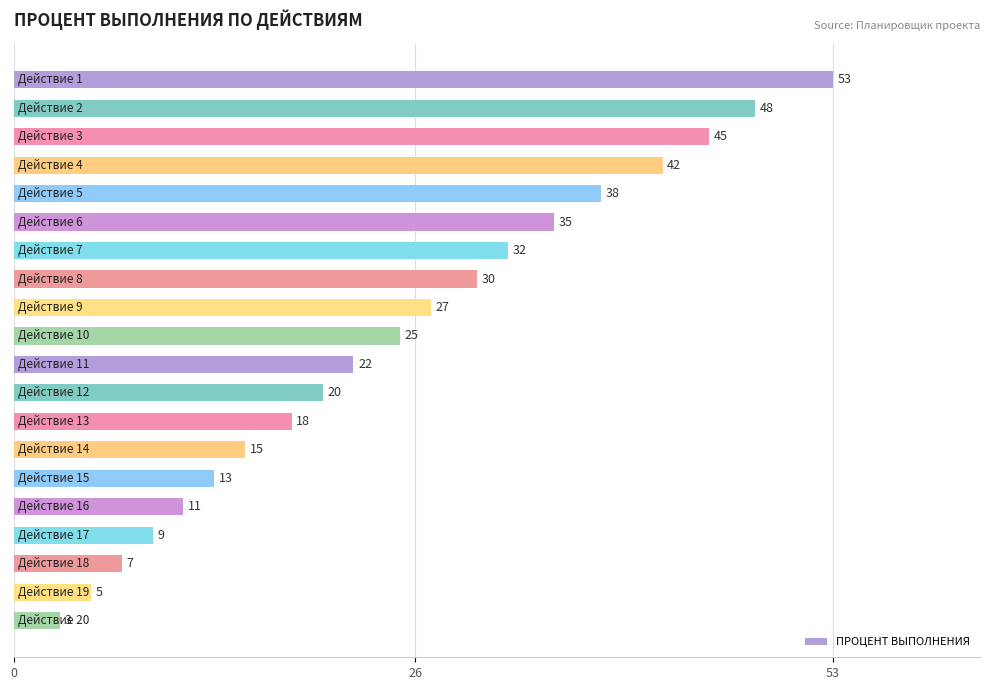

How many values are below 25?

10